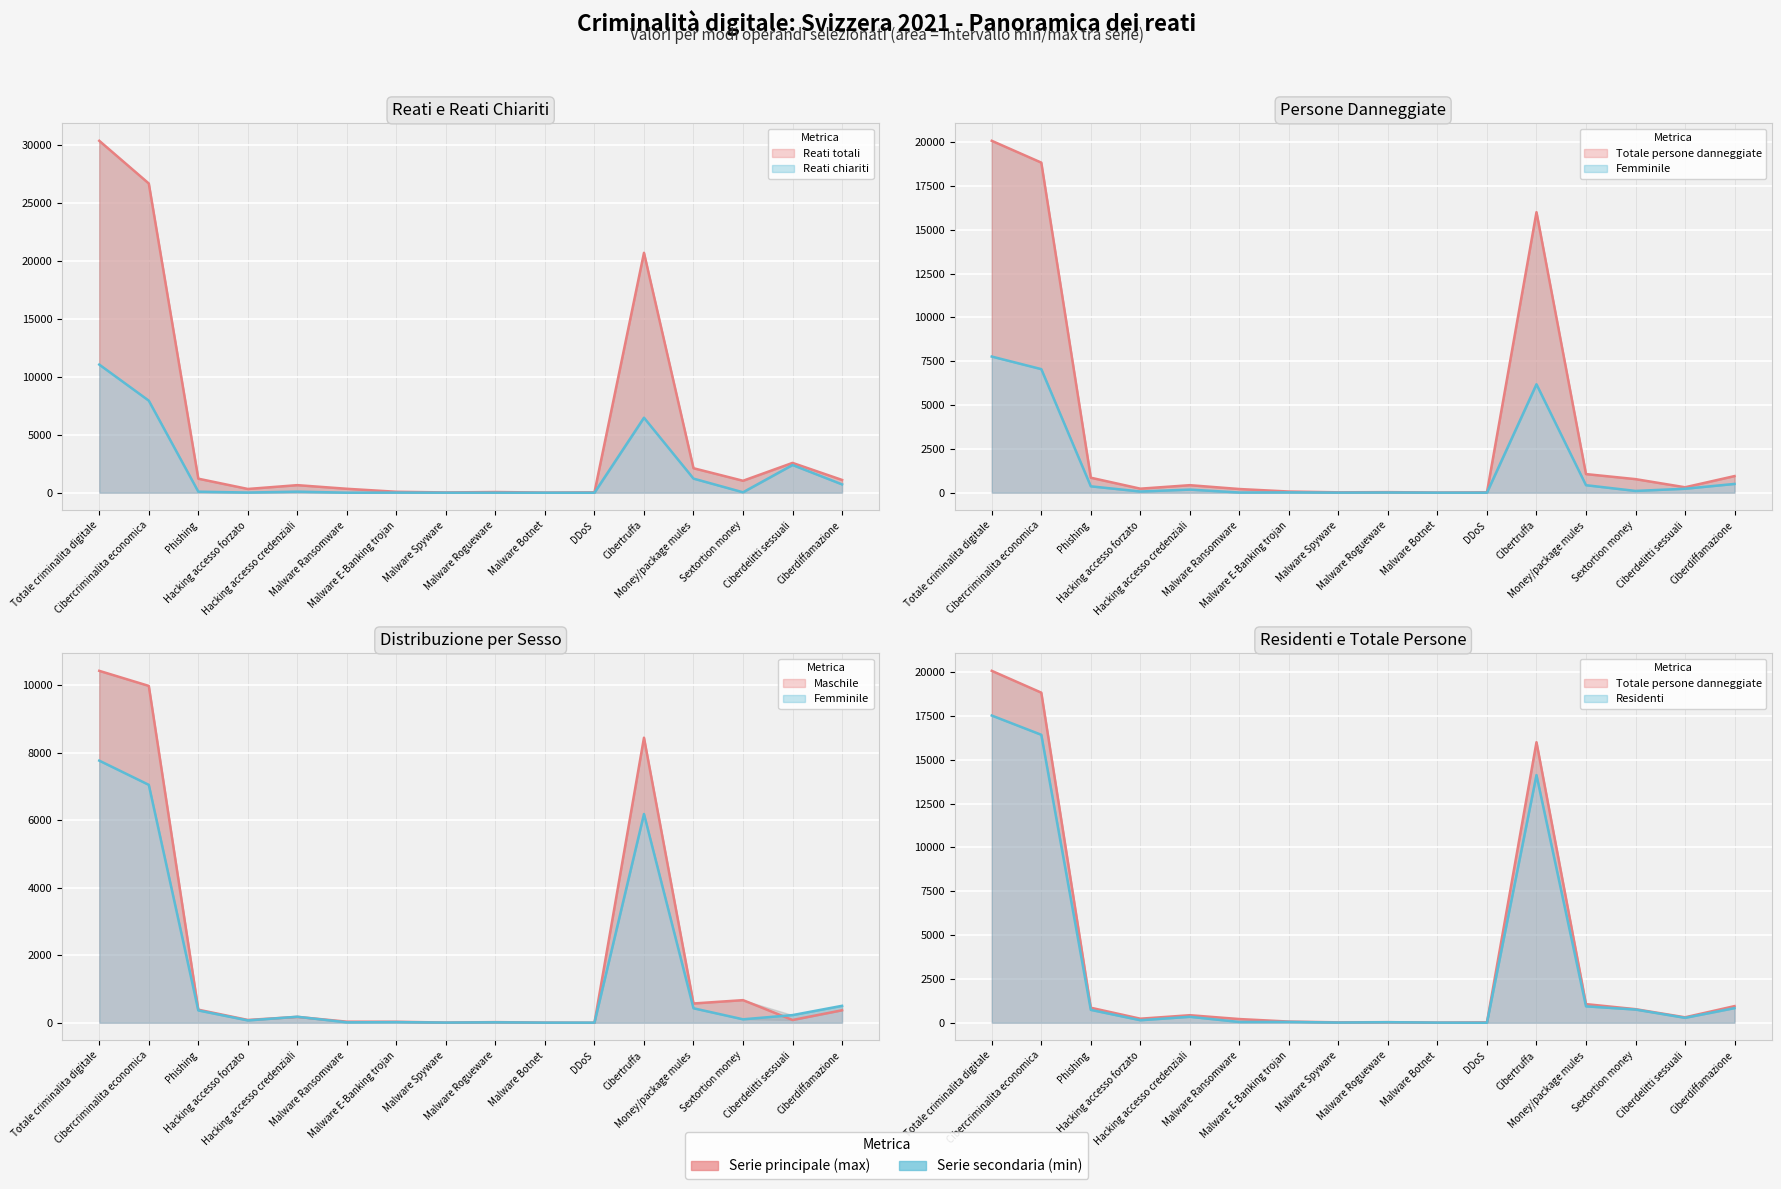

What is the total value across all series at Hacking accesso forzato?

867